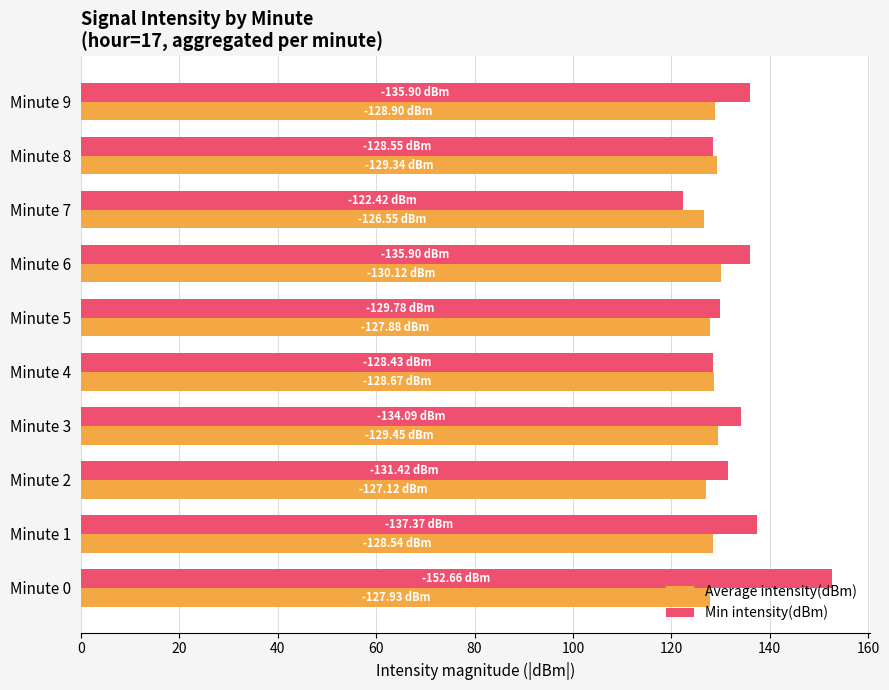

Which series has the widest spread of values?

Min intensity(dBm)